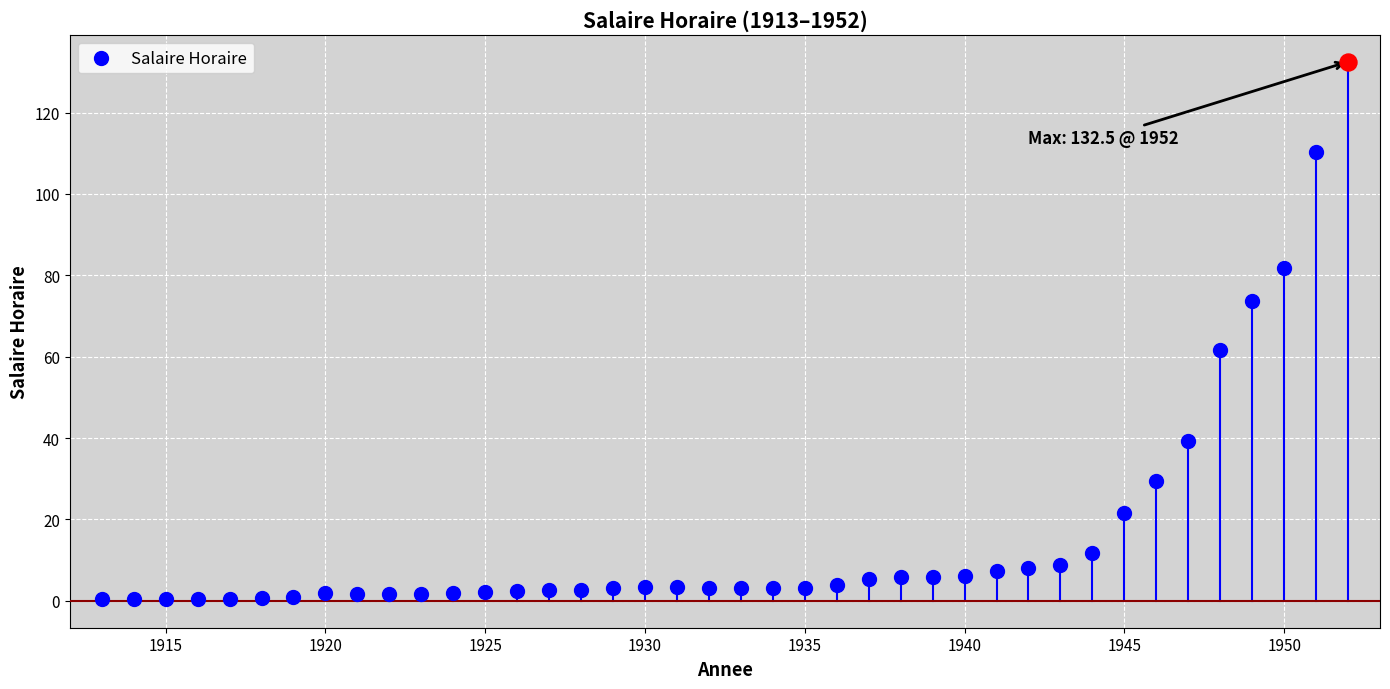

What is the change in value from 1940 to 1950?

+75.8